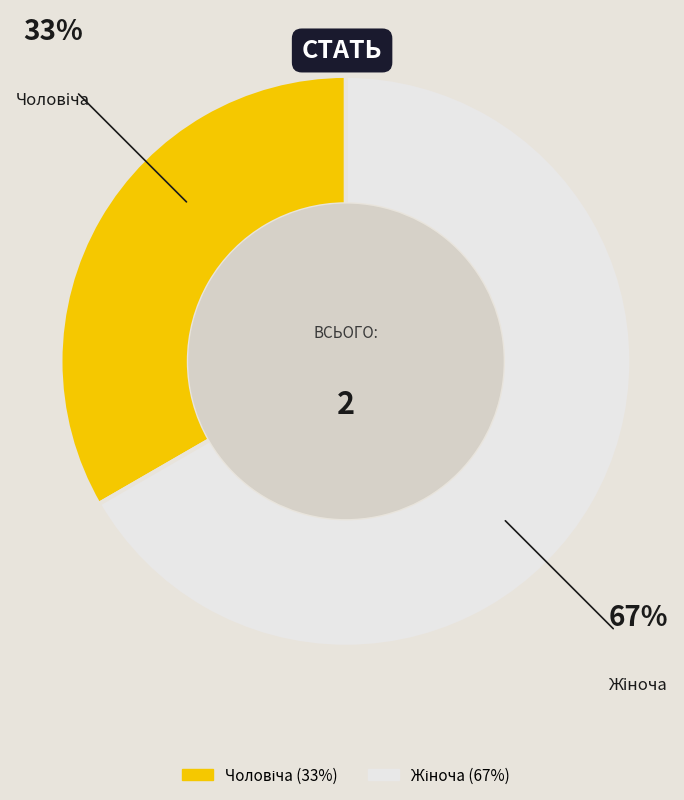

Is there a majority slice in this chart?

Yes